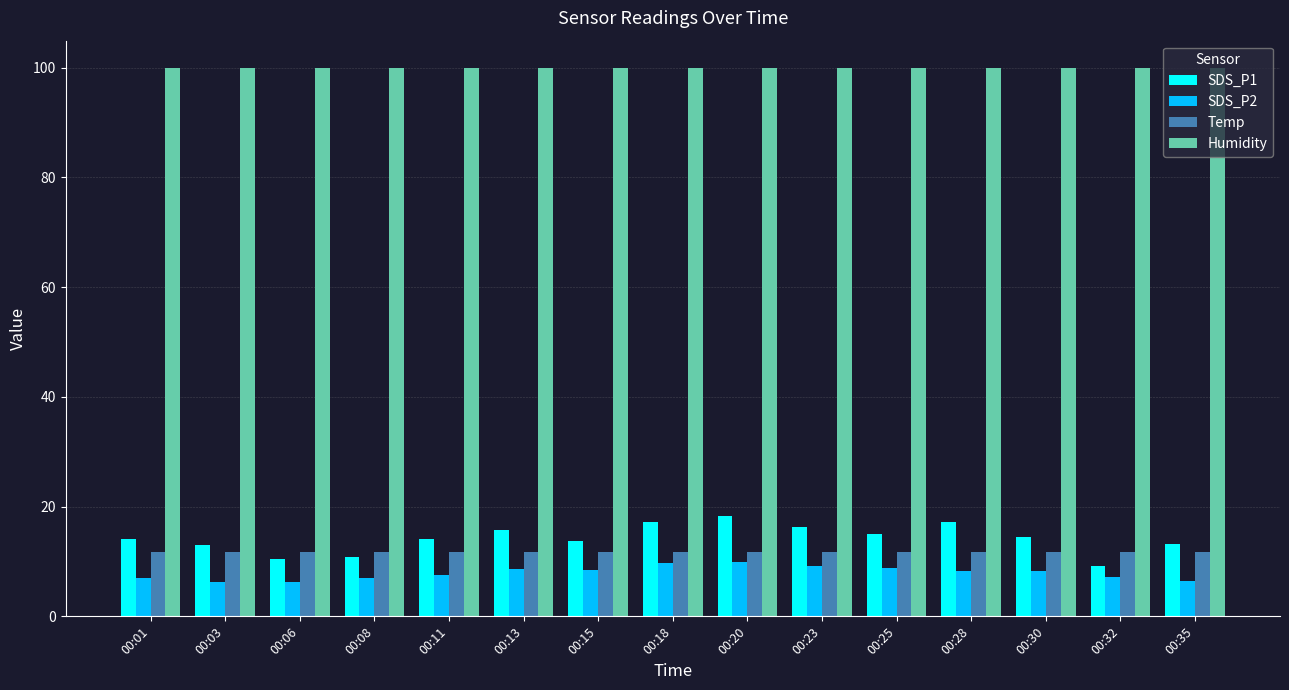

Is it true that Humidity equals 164.5 at 00:23?

False